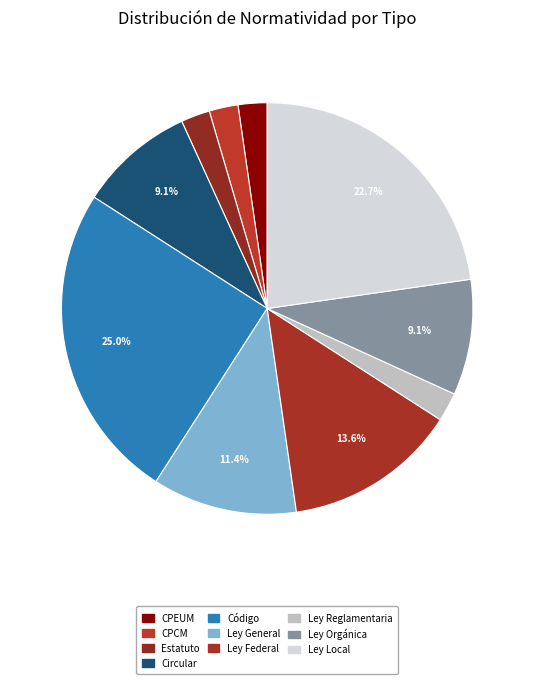

What percentage is the Ley Local slice, to the nearest percent?

23%